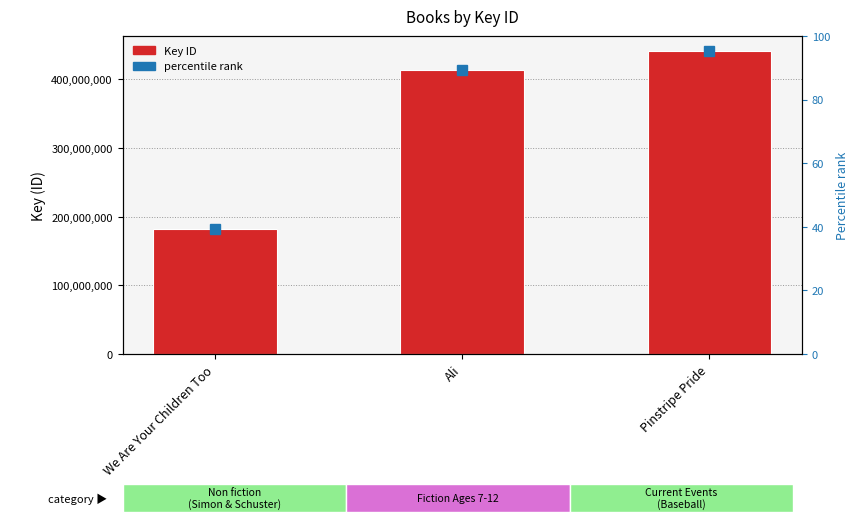

List the labels in order of value, largest first.

Pinstripe Pride, Ali, We Are Your Children Too